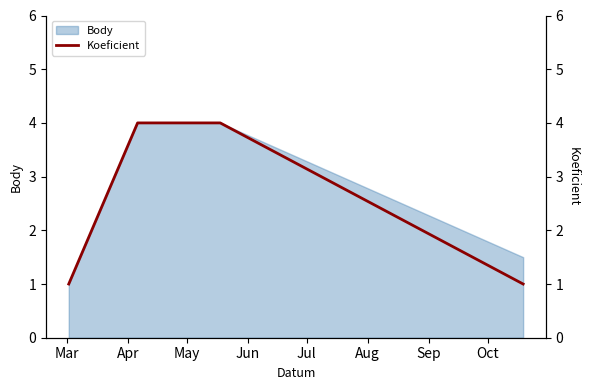

Reading left to right, extract all data points from this chart.

1	4	4	4	1